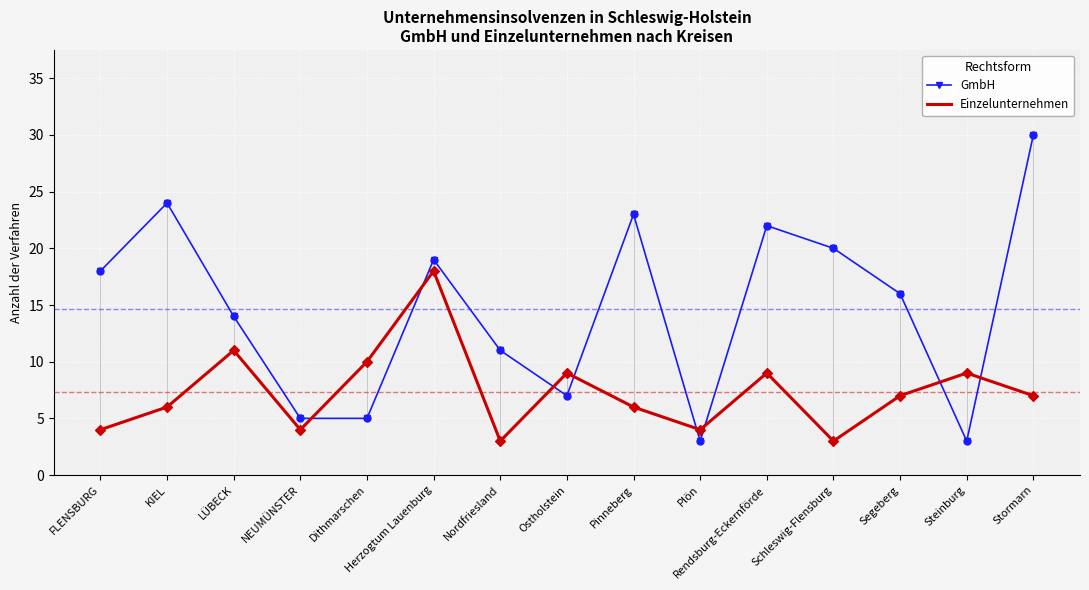

Which series reaches the maximum Y coordinate?

GmbH